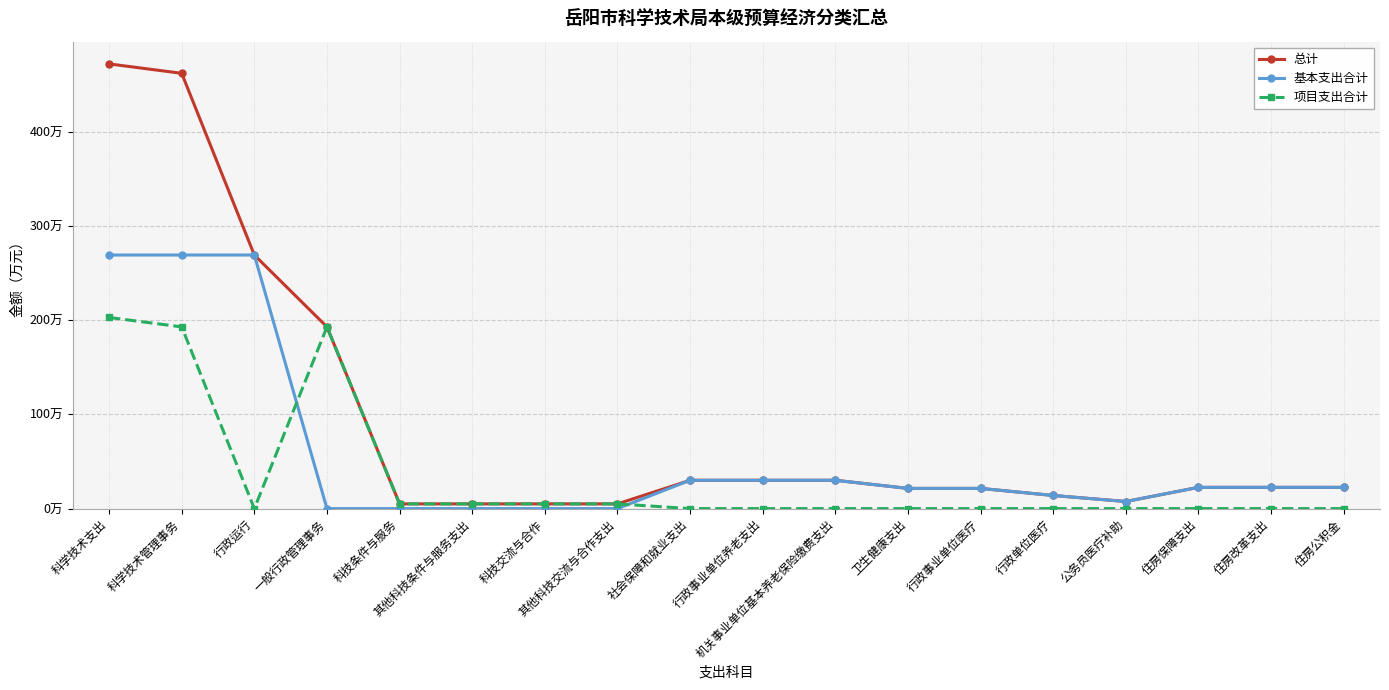

Is the value of 基本支出合计 at 行政运行 greater than the value of 项目支出合计 at 行政事业单位医疗?

Yes